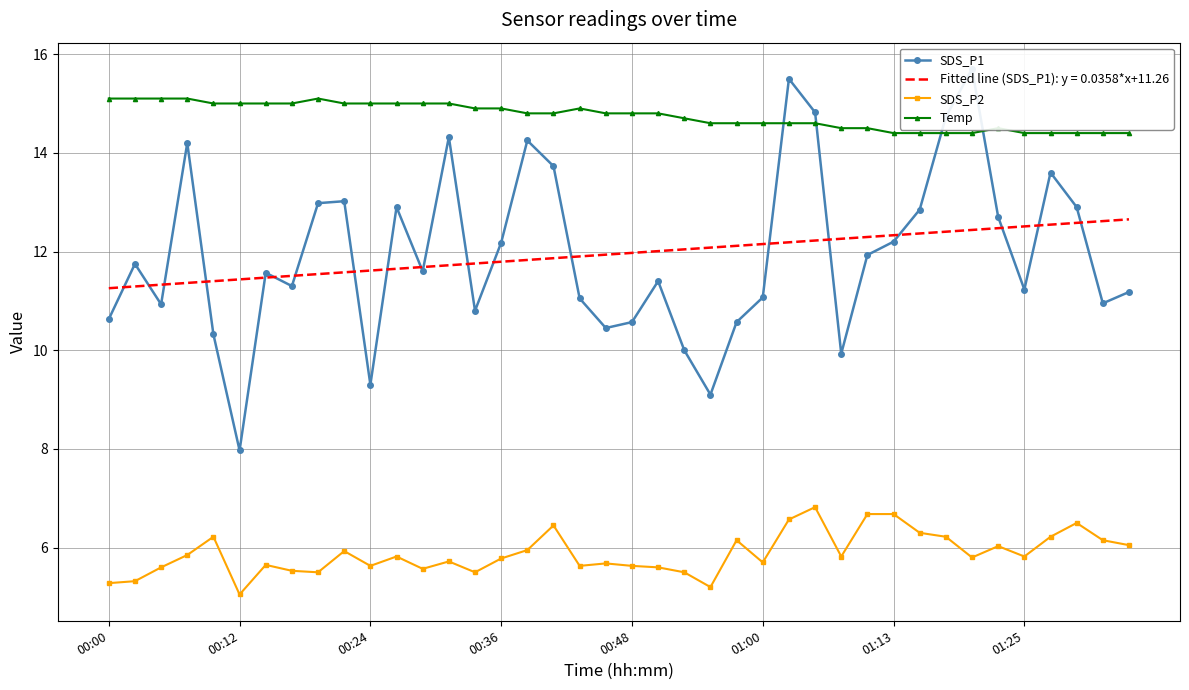

True or false: SDS_P1 and SDS_P2 cross at least once.

False